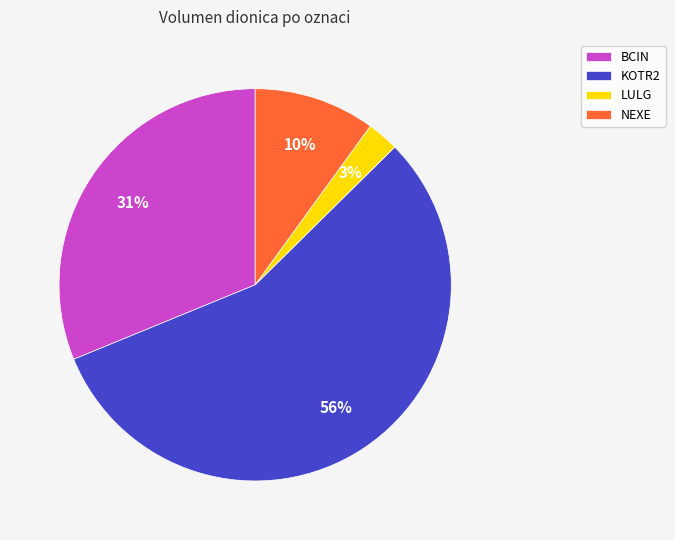

Which slice is the smallest?

LULG